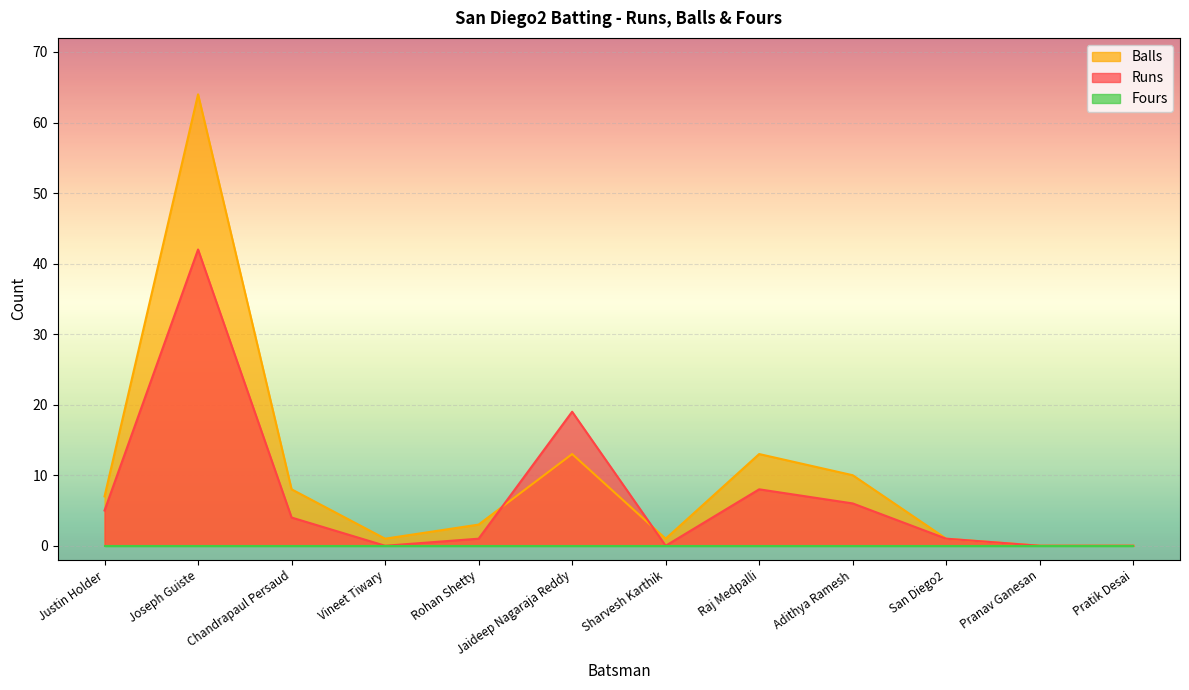

The Balls series shows 7 at Justin Holder. True or false?

True